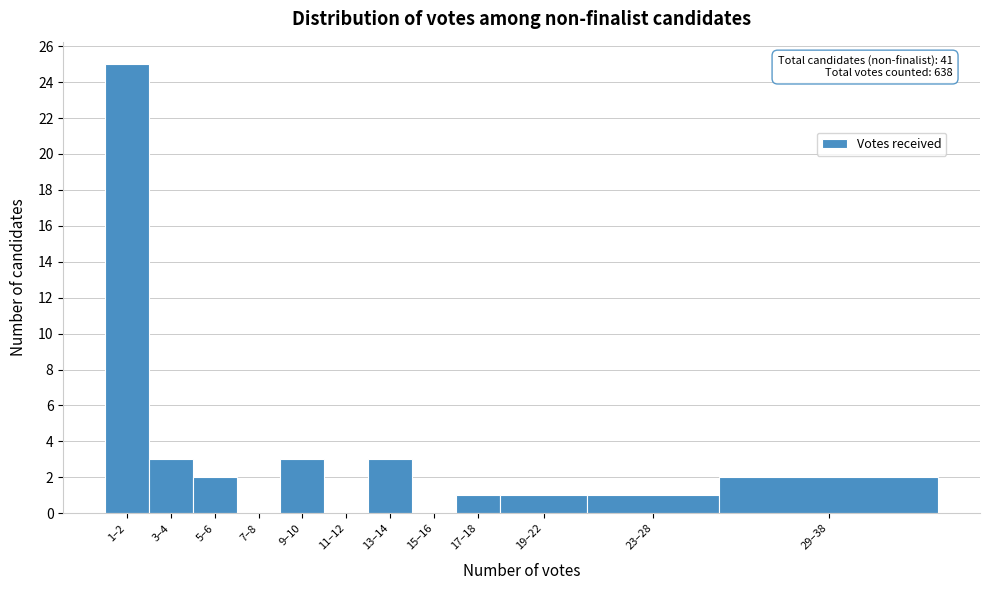

Reading left to right, transcribe all the data shown in this chart.

1–2=25	3–4=3	5–6=2	7–8=0	9–10=3	11–12=0	13–14=3	15–16=0	17–18=1	19–22=1	23–28=1	29–38=2